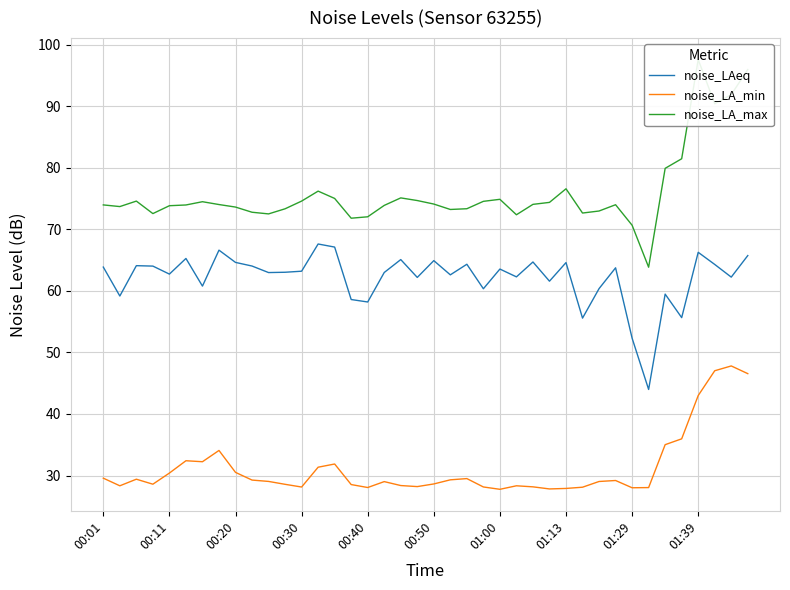

What is the approximate value of noise_LA_max at 18?

75.1